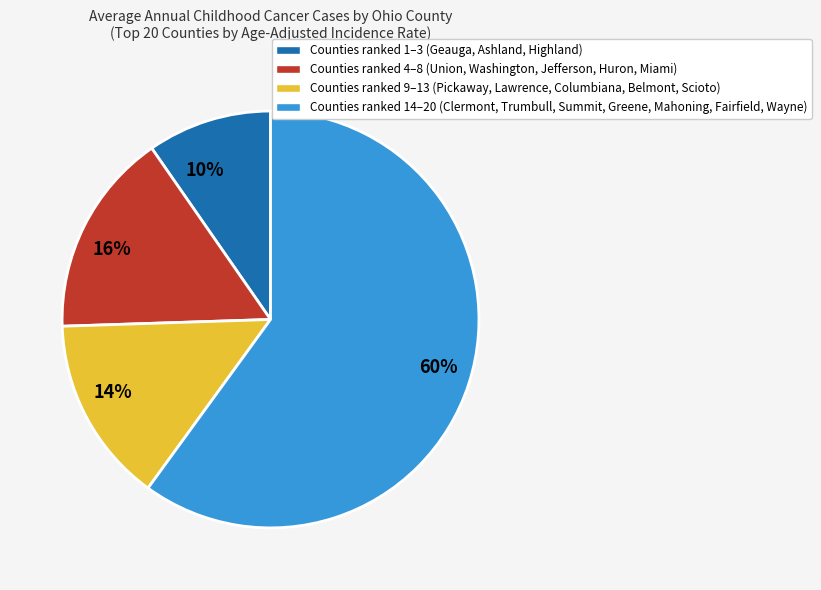

Which slice represents more than half of the pie?

60%